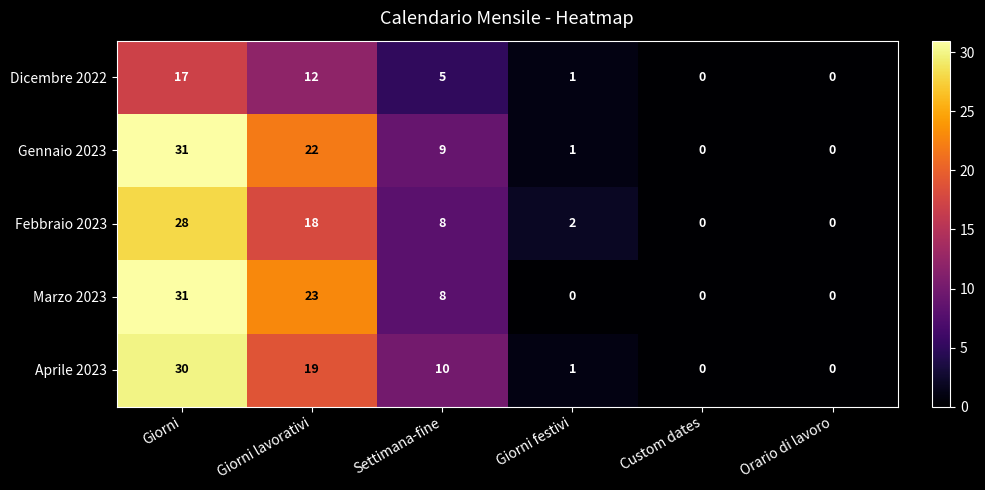

What is the difference between the highest and lowest values at Giorni?

14